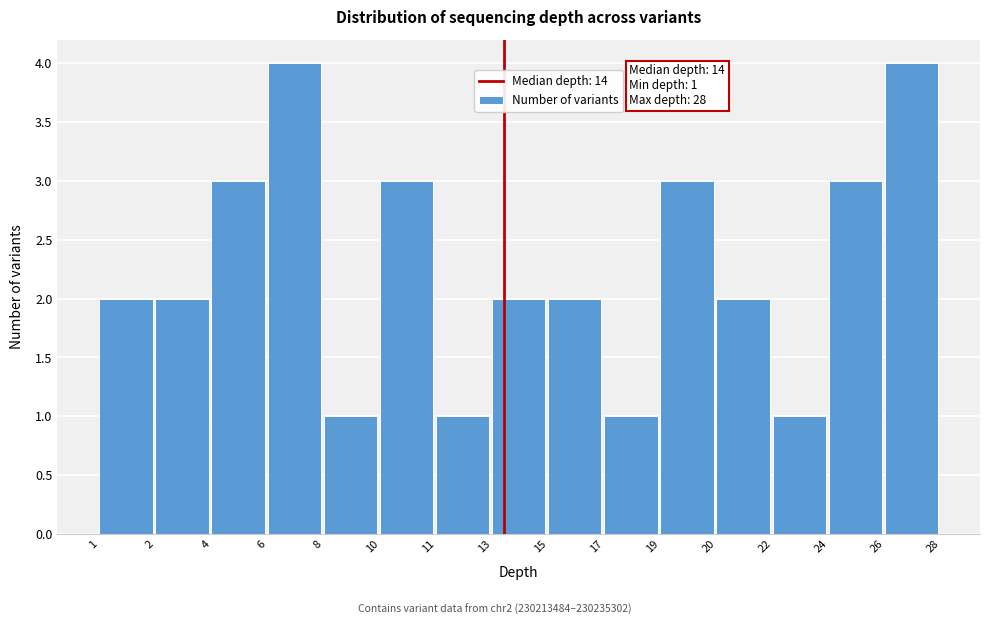

Reading right to left, transcribe all the data shown in this chart.

4	3	1	2	3	1	2	2	1	3	1	4	3	2	2